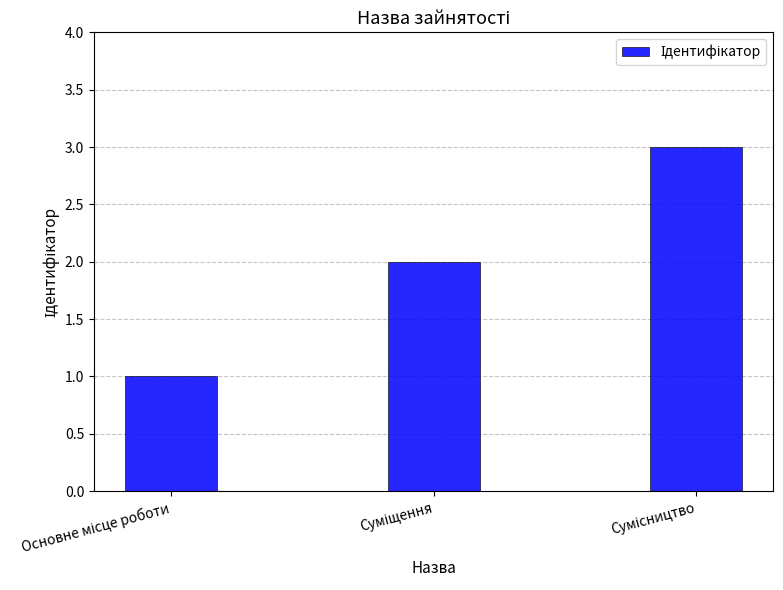

What is the maximum value shown in the chart?

3